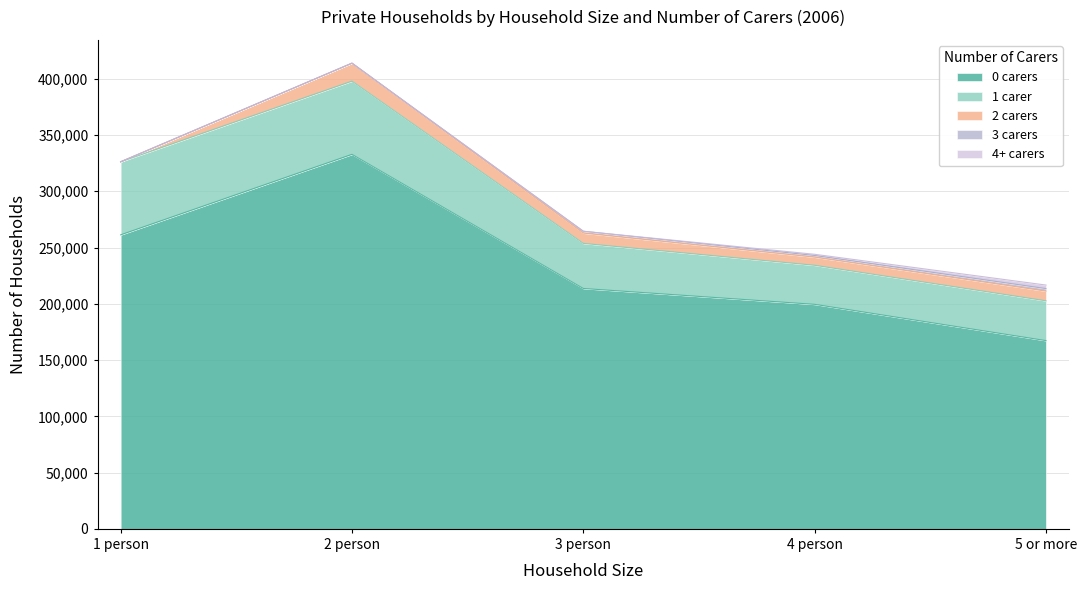

The 0 carers series shows 332761 at 2 person. True or false?

True